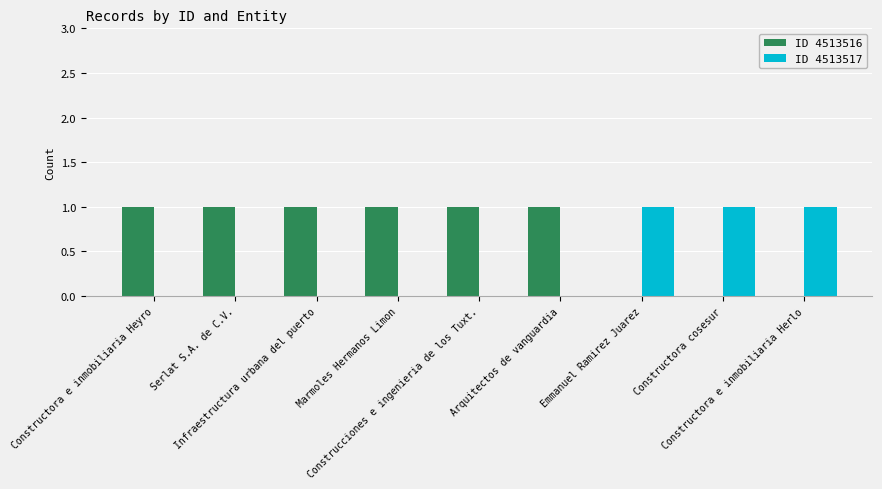

Which series has the largest total across all categories?

ID 4513516